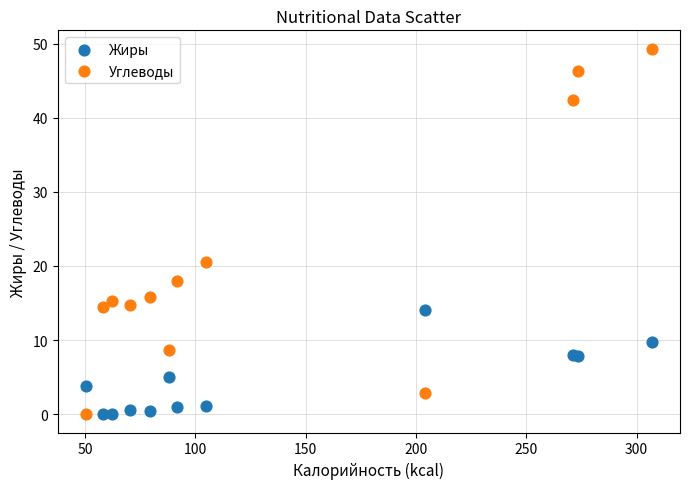

What are all the series names shown in the legend?

Жиры, Углеводы